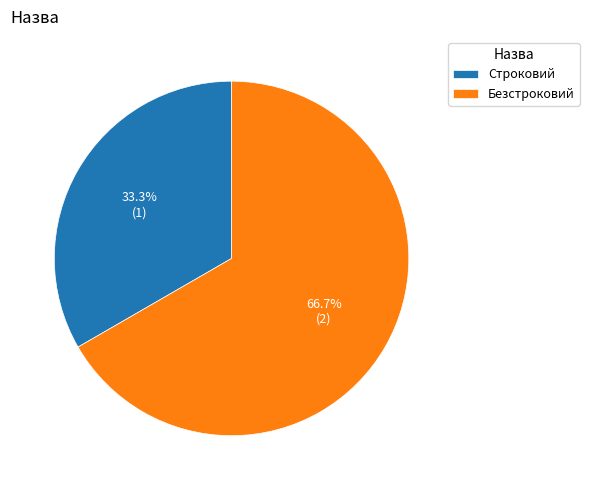

To the nearest percent, what is the difference between the Строковий and Безстроковий slice percentages?

33%